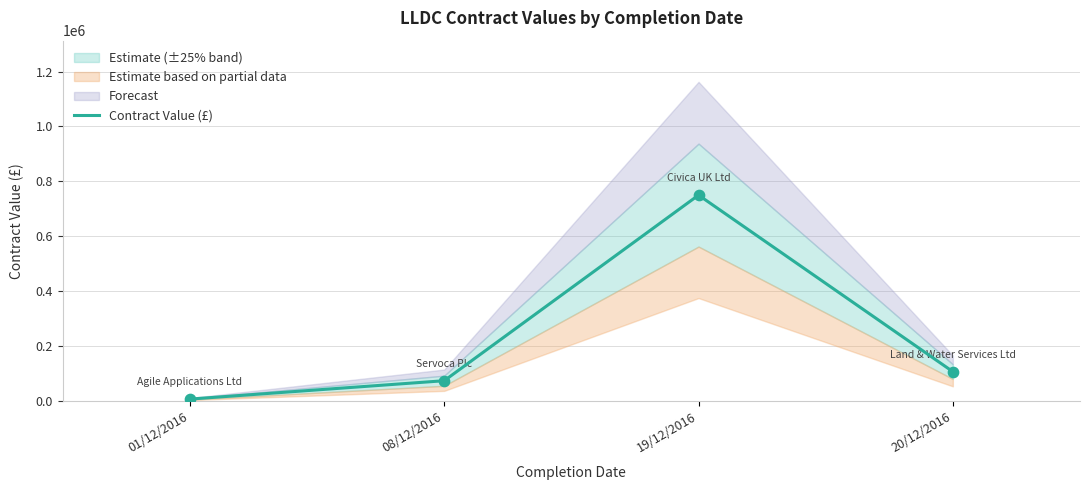

Between 08/12/2016 and 20/12/2016, which is larger?

20/12/2016